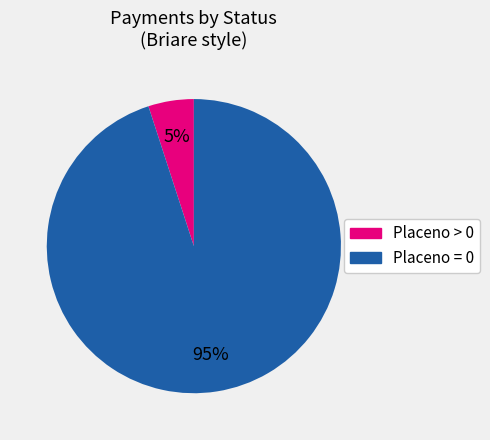

Does any single category account for the majority?

Yes